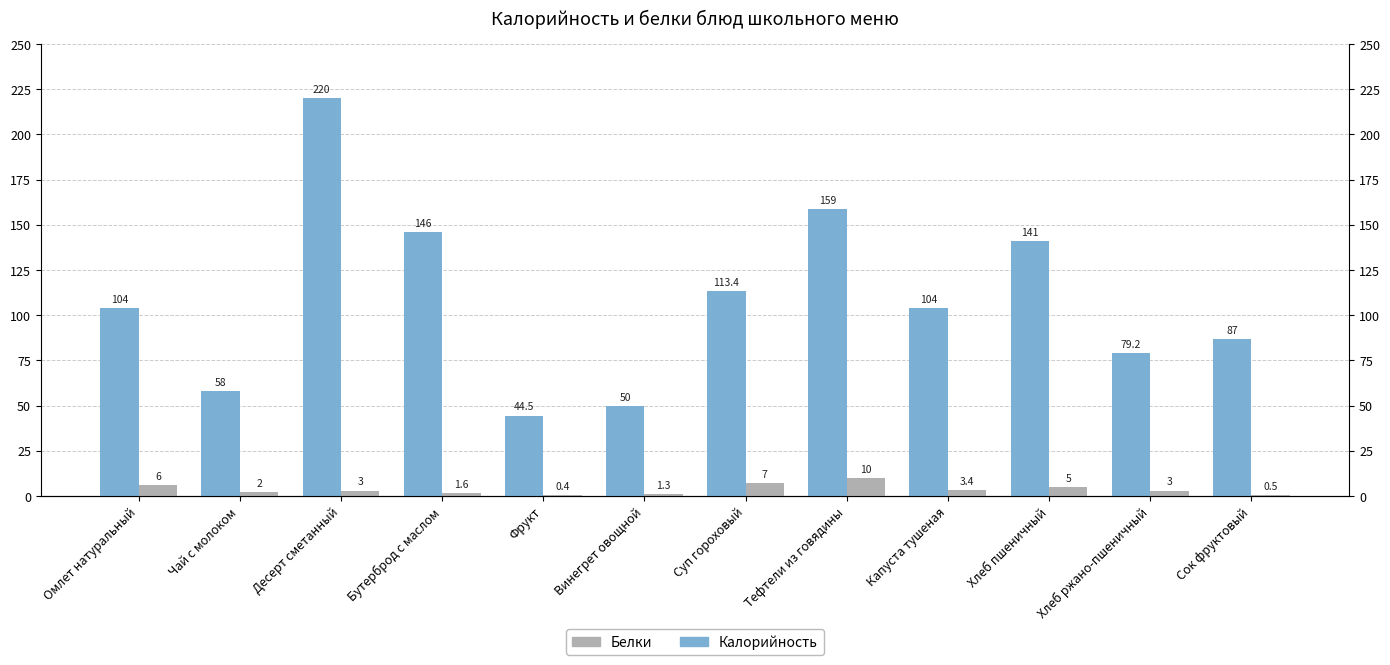

What is the difference between the Белки values at Хлеб ржано-пшеничный and Бутерброд с маслом?

1.4